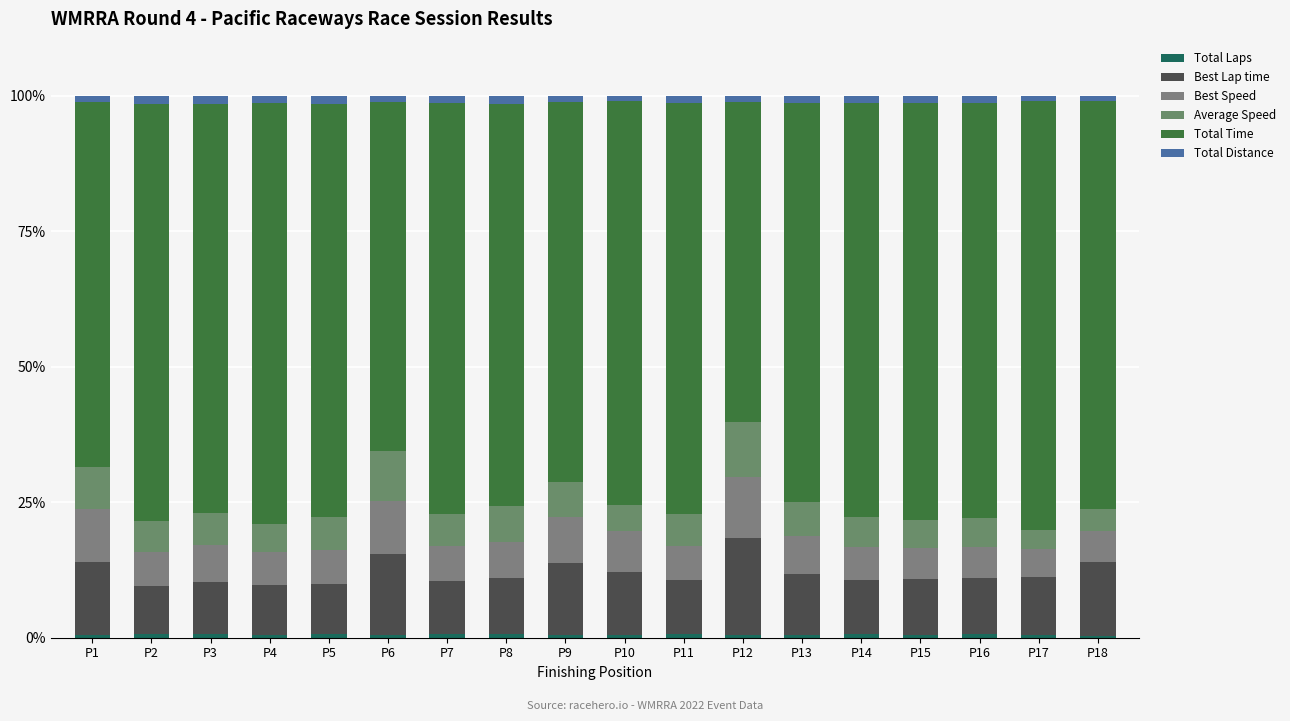

List the series in order of their peak value, lowest first.

Total Laps, Total Distance, Average Speed, Best Speed, Best Lap time, Total Time